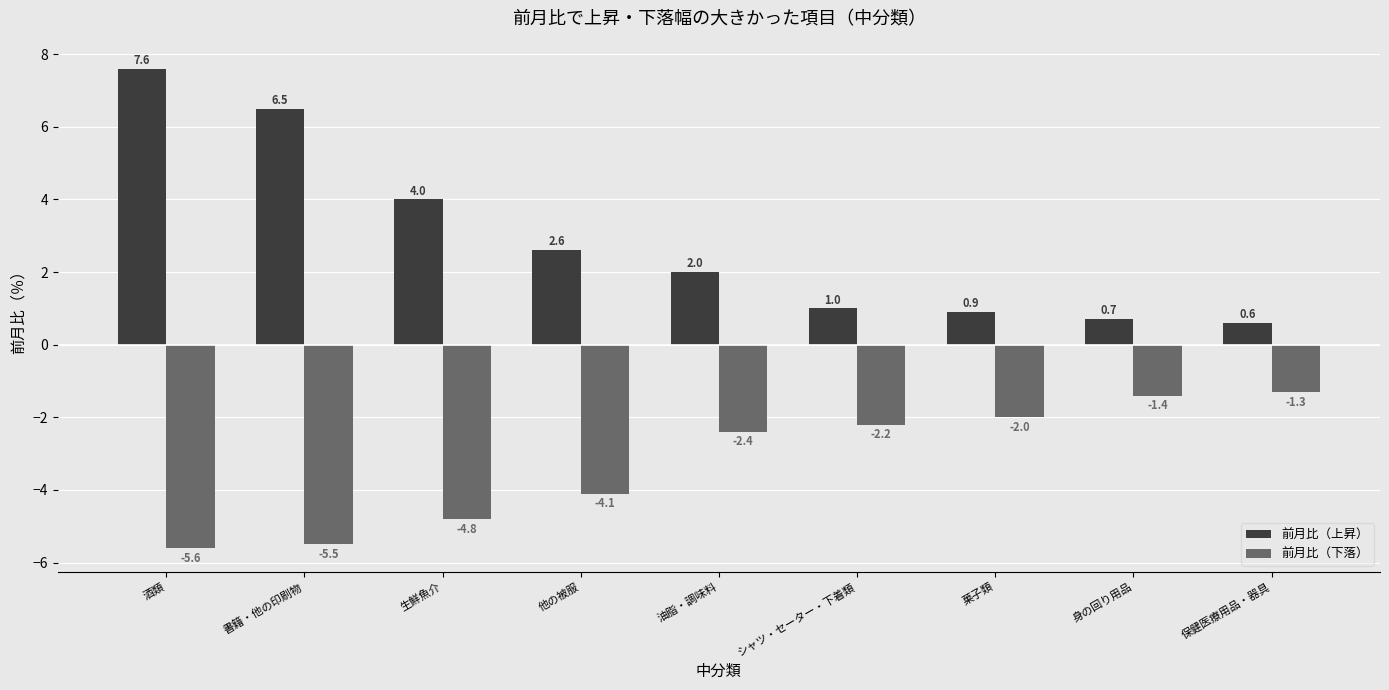

Where does the 前月比（上昇） series first go above 2?

酒類